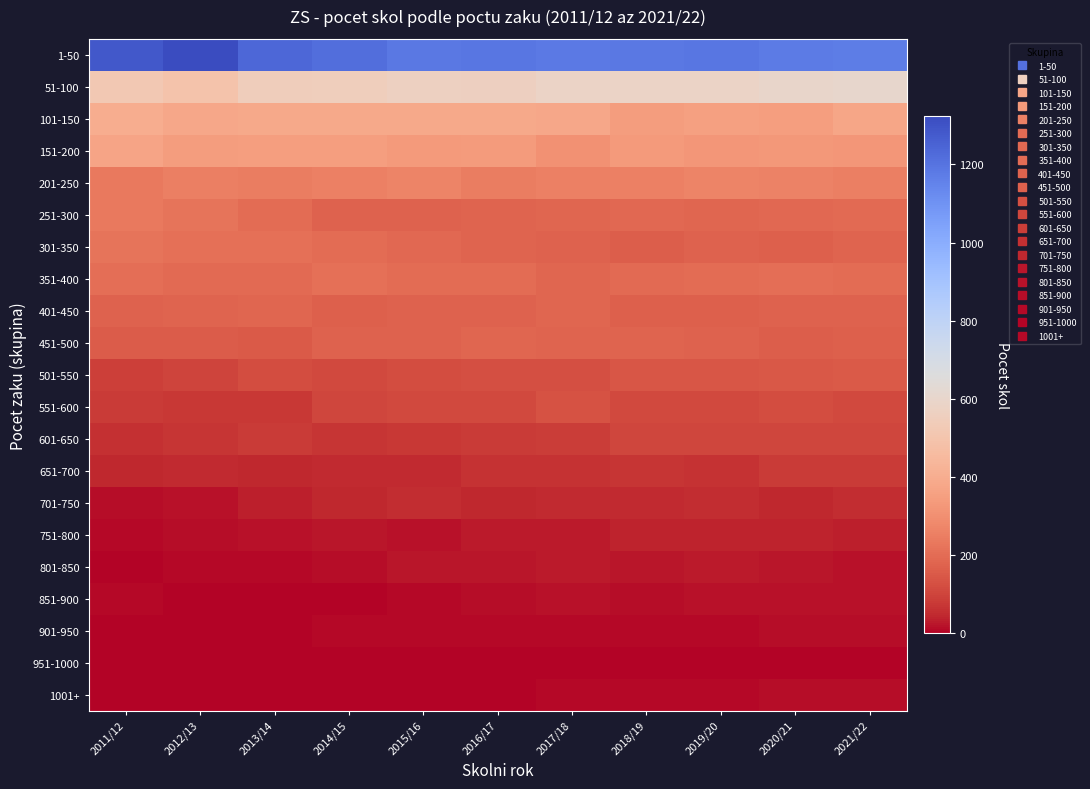

At how many categories does at least one series exceed 732?

11